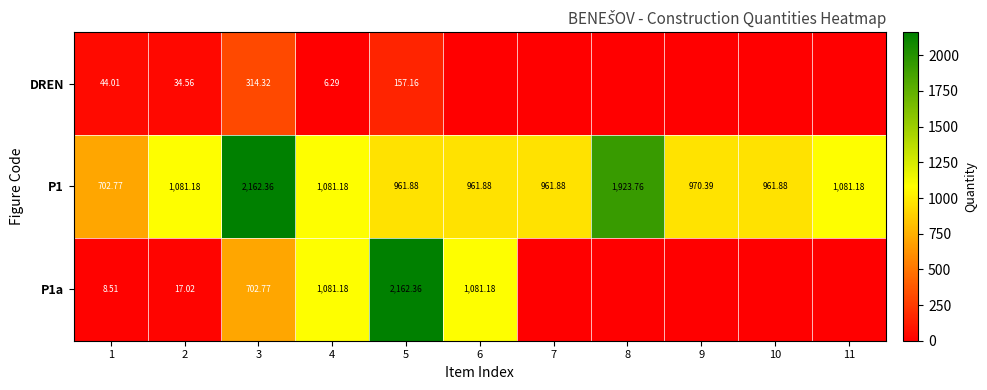

What is the average value of the P1 series?

1168.2